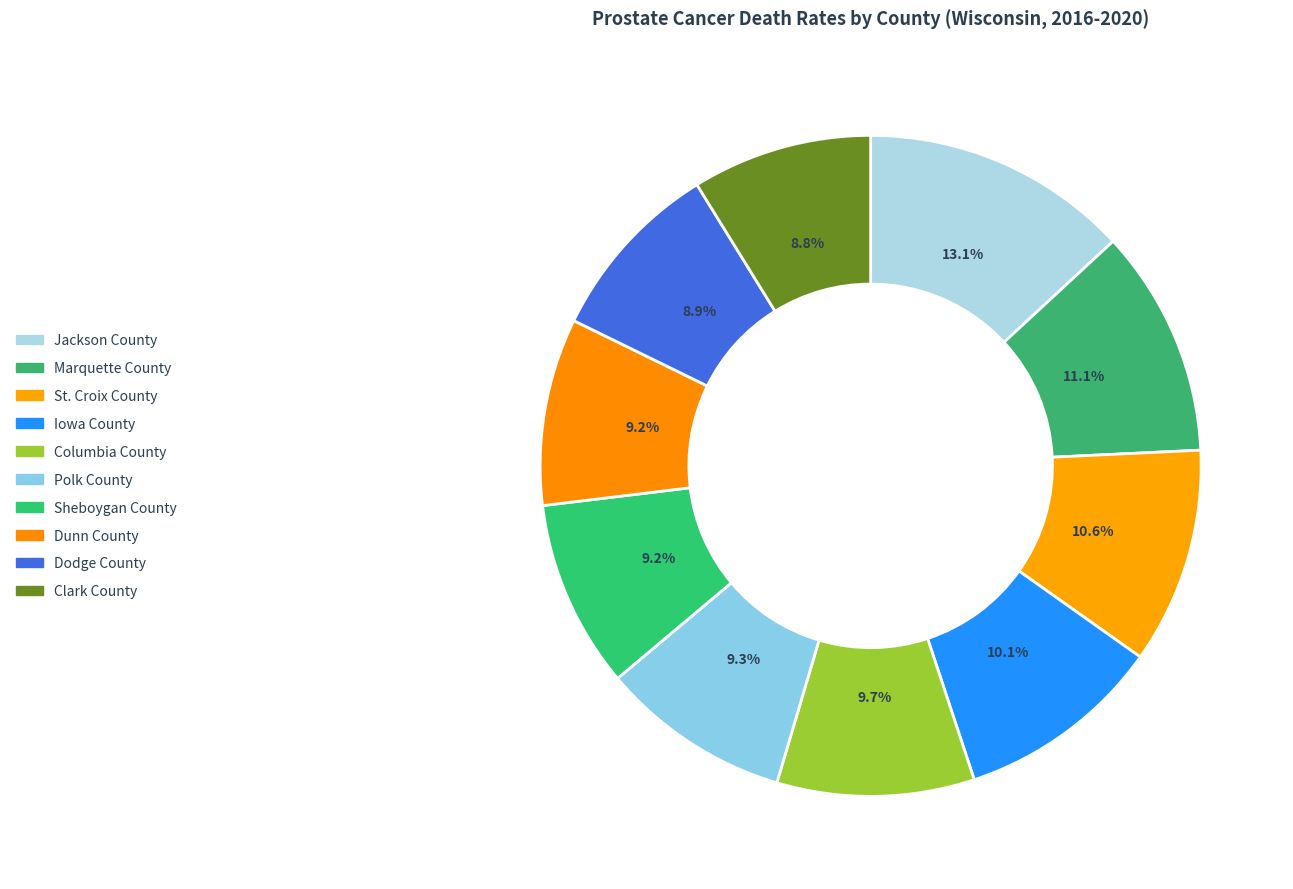

To the nearest percent, what is the difference between the Marquette County and Sheboygan County slice percentages?

2%